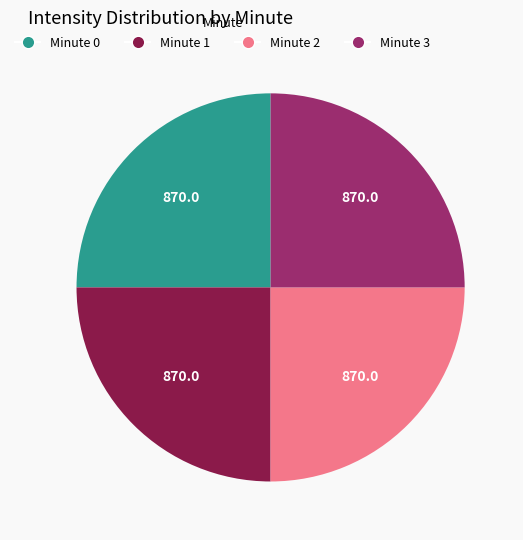

Count the number of slices in the pie.

4